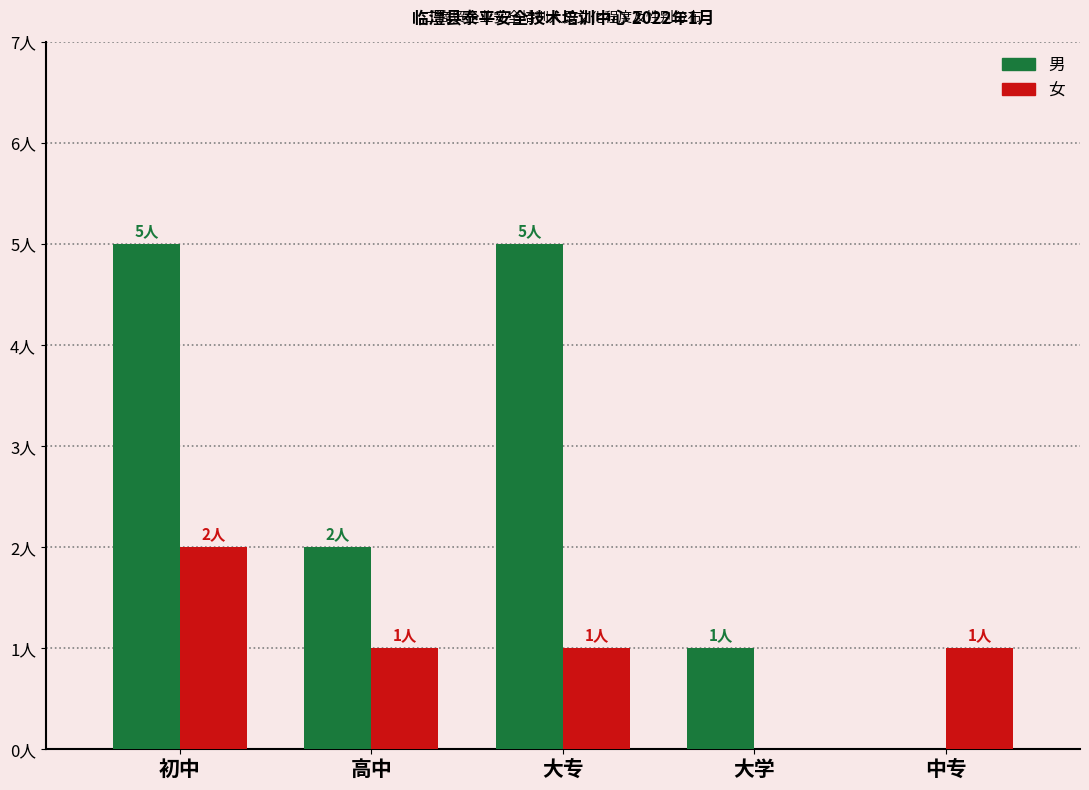

At which label does 男 reach its minimum?

中专